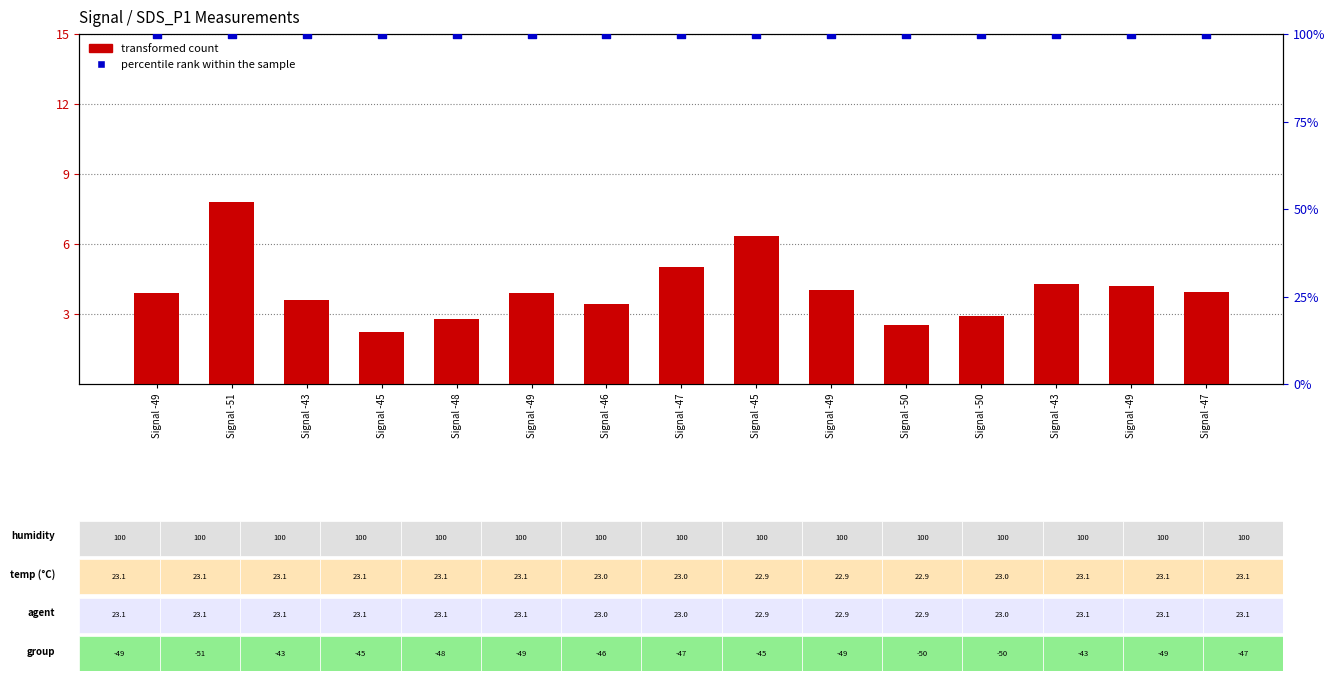

What are all the series names shown in the legend?

transformed count, percentile rank within the sample